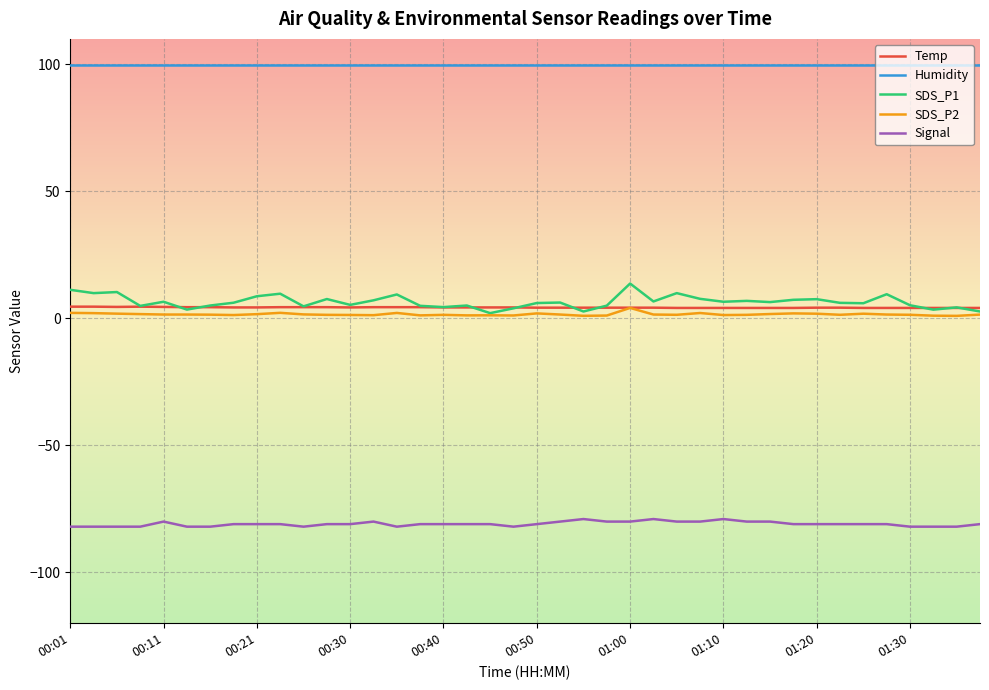

At how many categories does at least one series exceed 91?

40